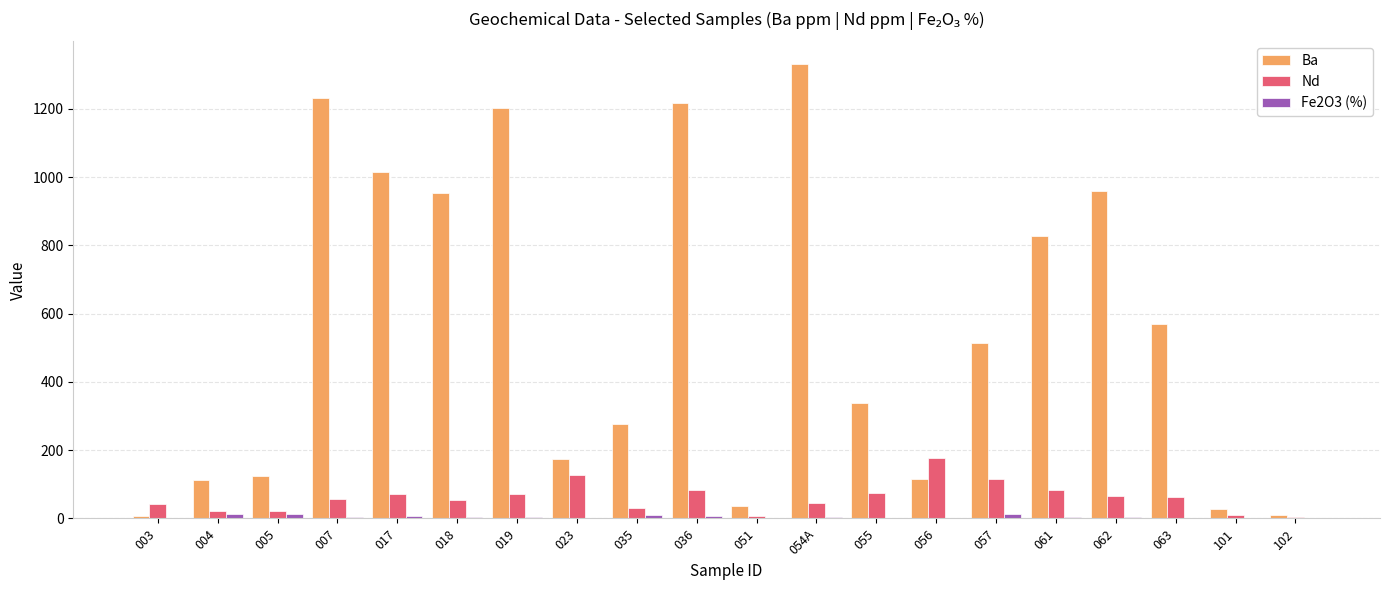

Is the value of Ba at 035 greater than the value of Nd at 062?

Yes